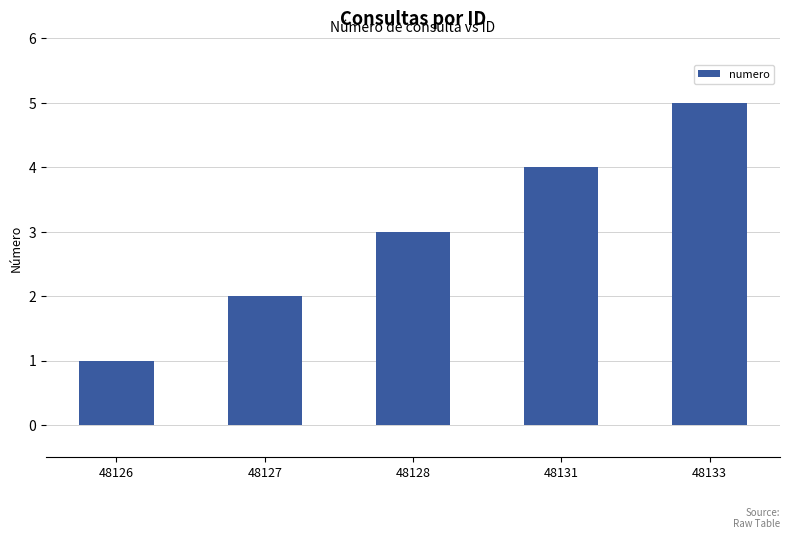

What is the difference between the values at 48133 and 48126?

4